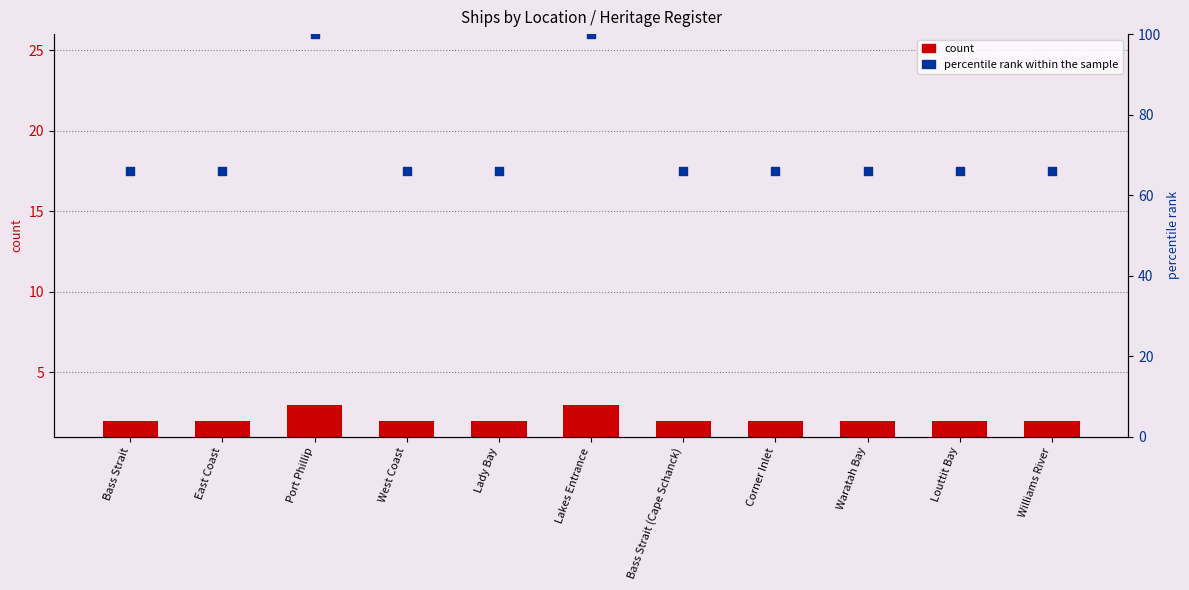

Which series has the largest total across all categories?

percentile rank within the sample